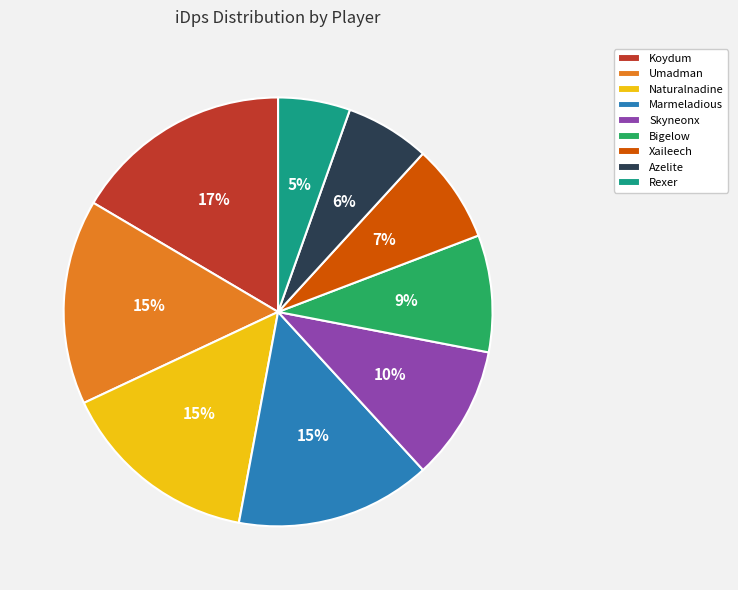

To the nearest percent, what is the average slice percentage?

11%